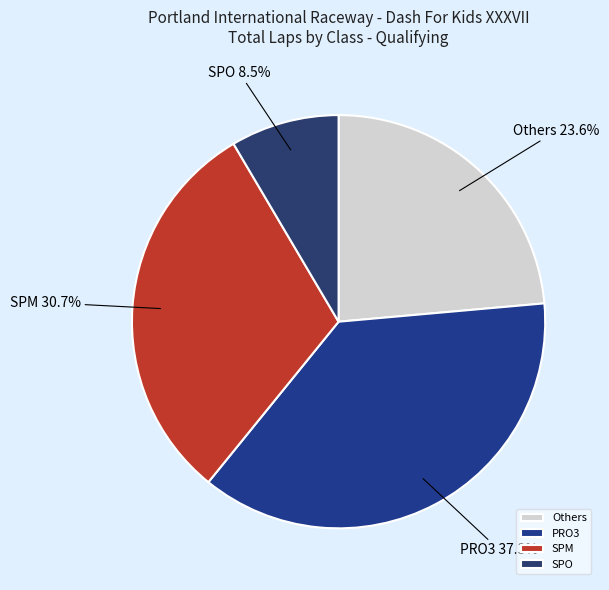

What percentage is NOT represented by PRO3?

62.7%